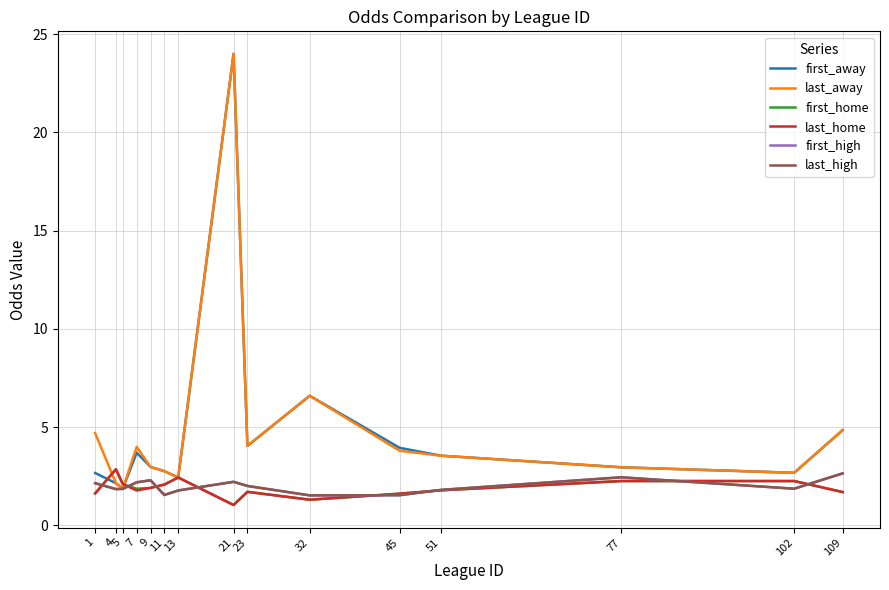

At which category does the chart reach its peak across all series?

21